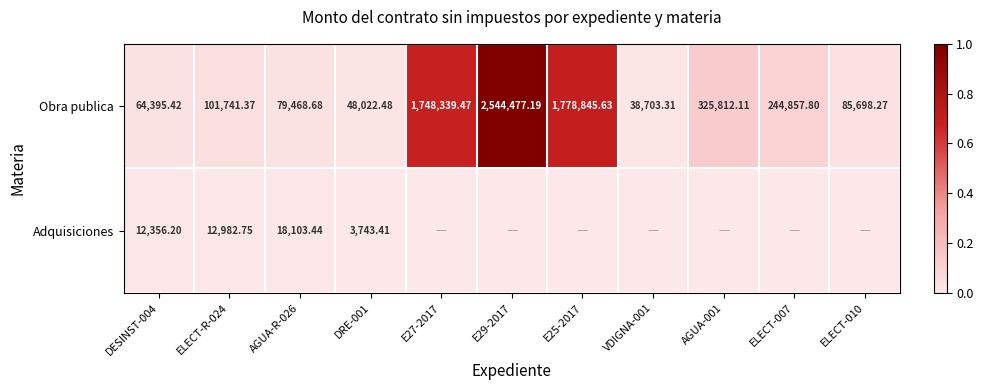

At ELECT-R-024, list the series in order from smallest to largest.

Adquisiciones, Obra publica